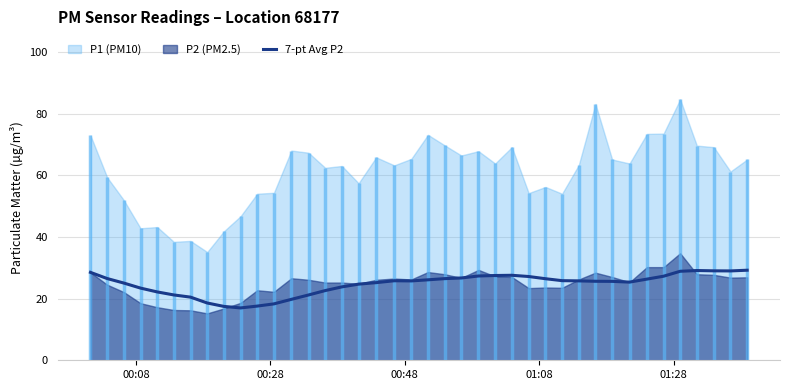

How many data points are less than 25?

14